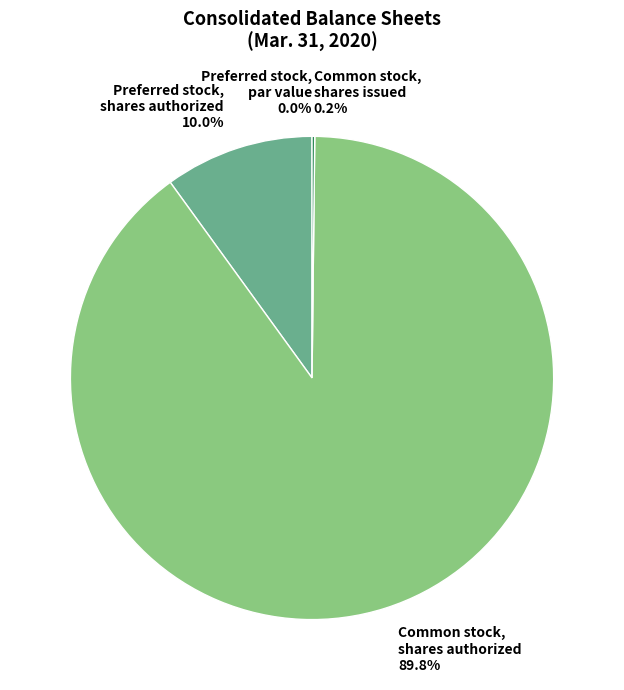

True or false: Preferred stock,
shares authorized accounts for 10% of the total.

True